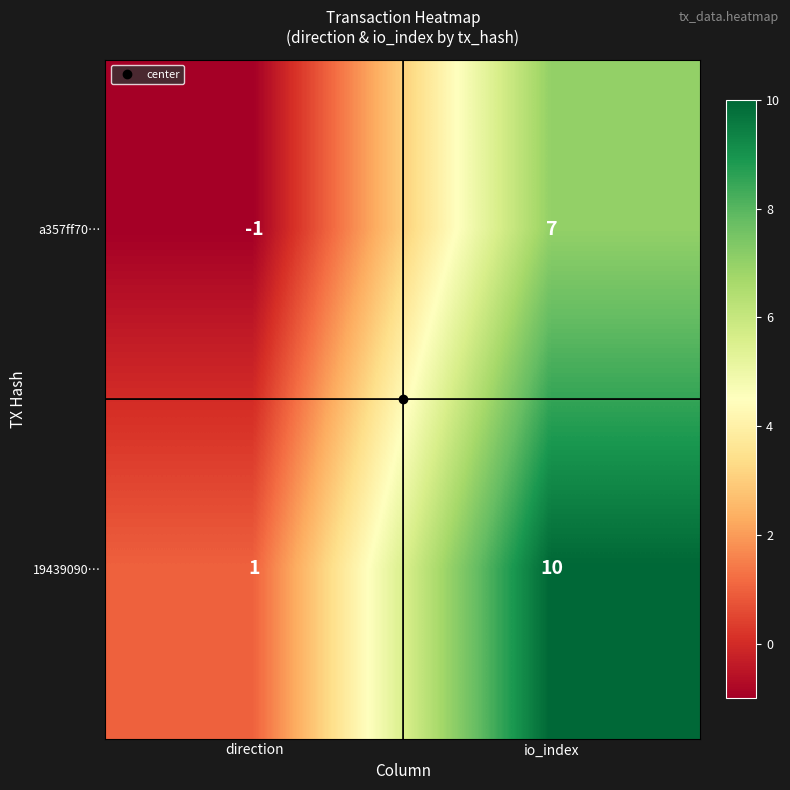

What is the difference between the maximum and minimum values in the 19439090… series?

9